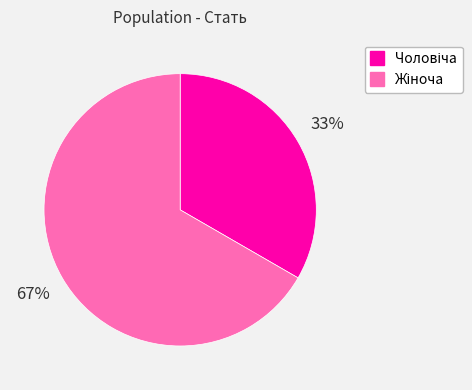

Is there a majority slice in this chart?

Yes